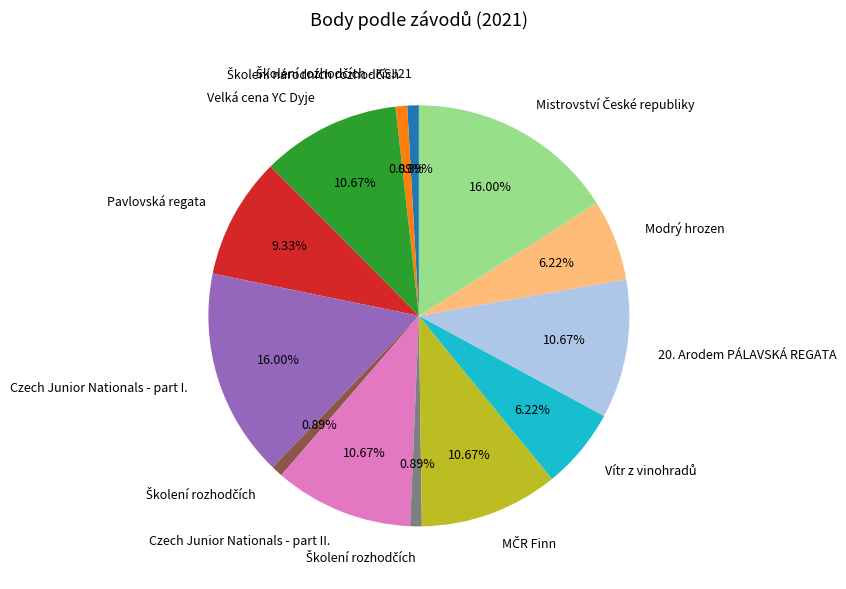

Count the number of slices in the pie.

13